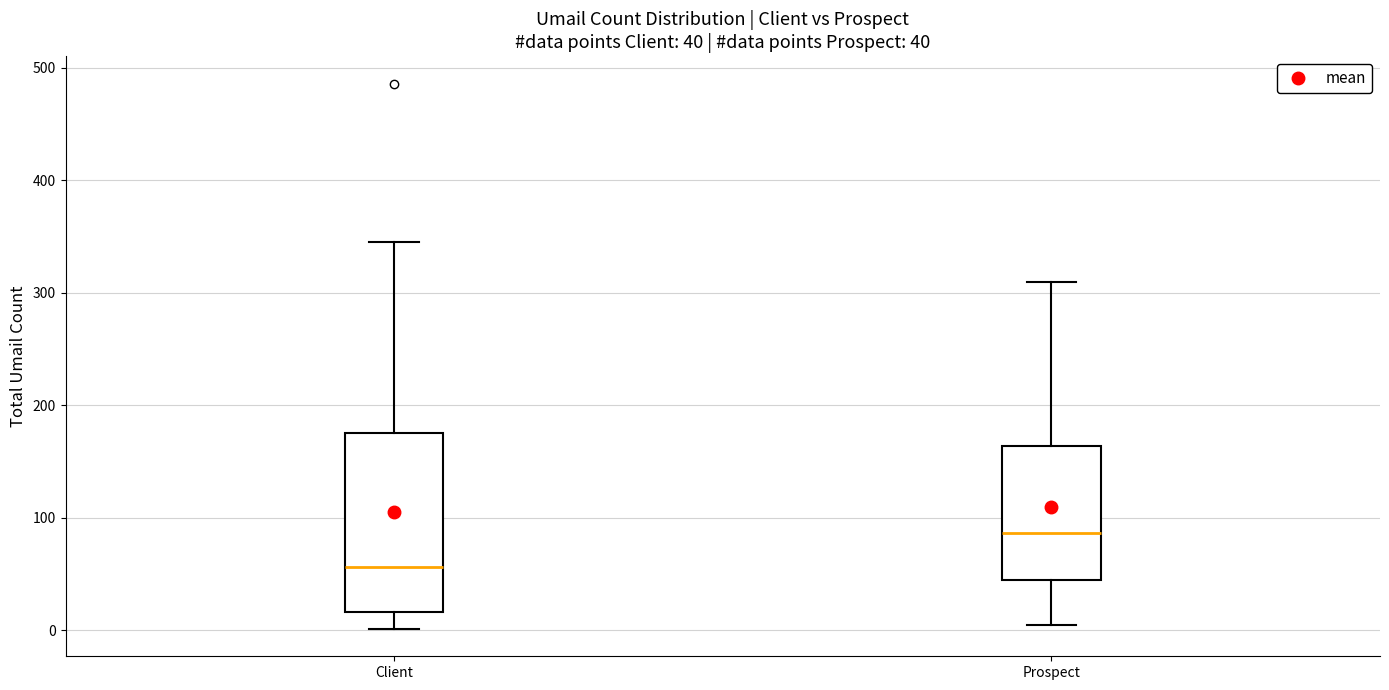

Which box is the tallest, from its lower edge to its upper edge?

Client